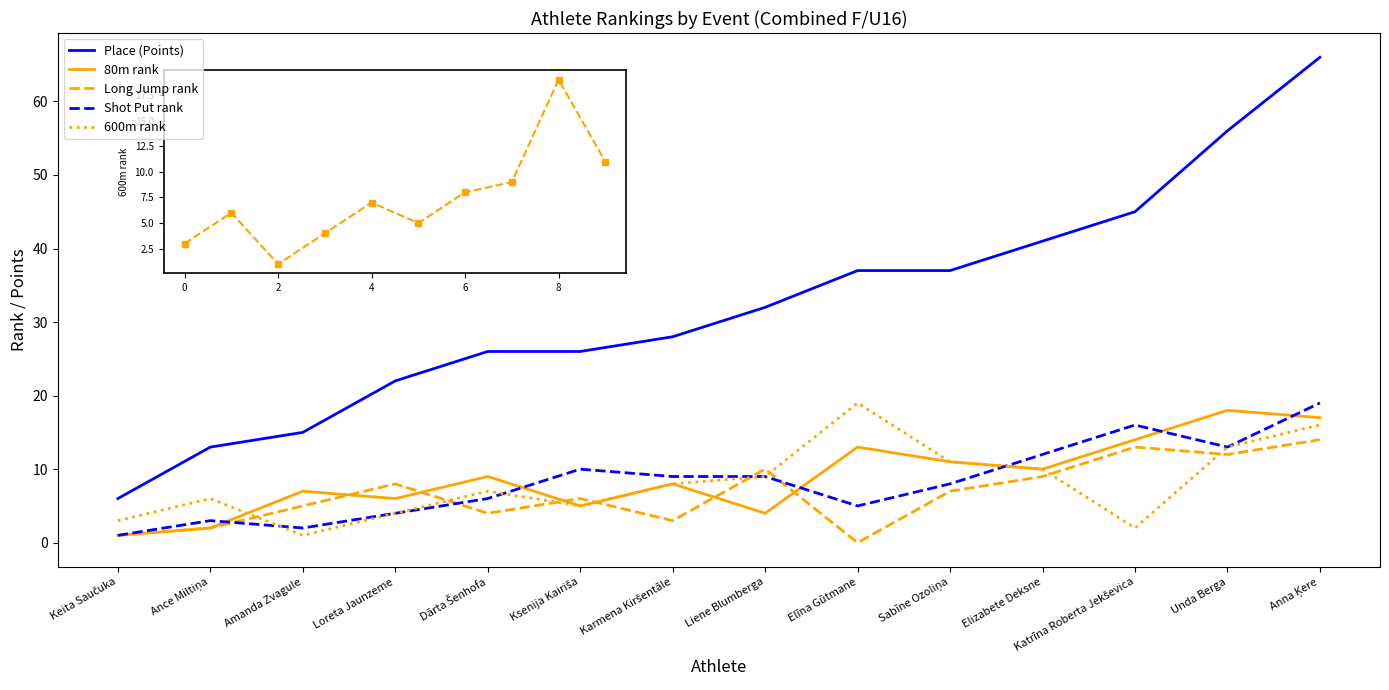

Which series has the largest total across all categories?

Place (Points)